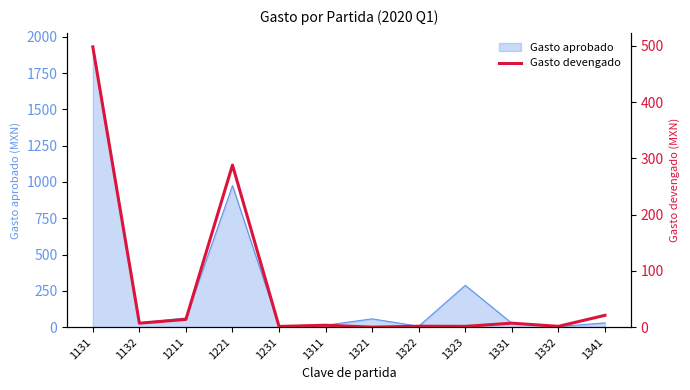

The value at 1332 is 0.5. True or false?

False